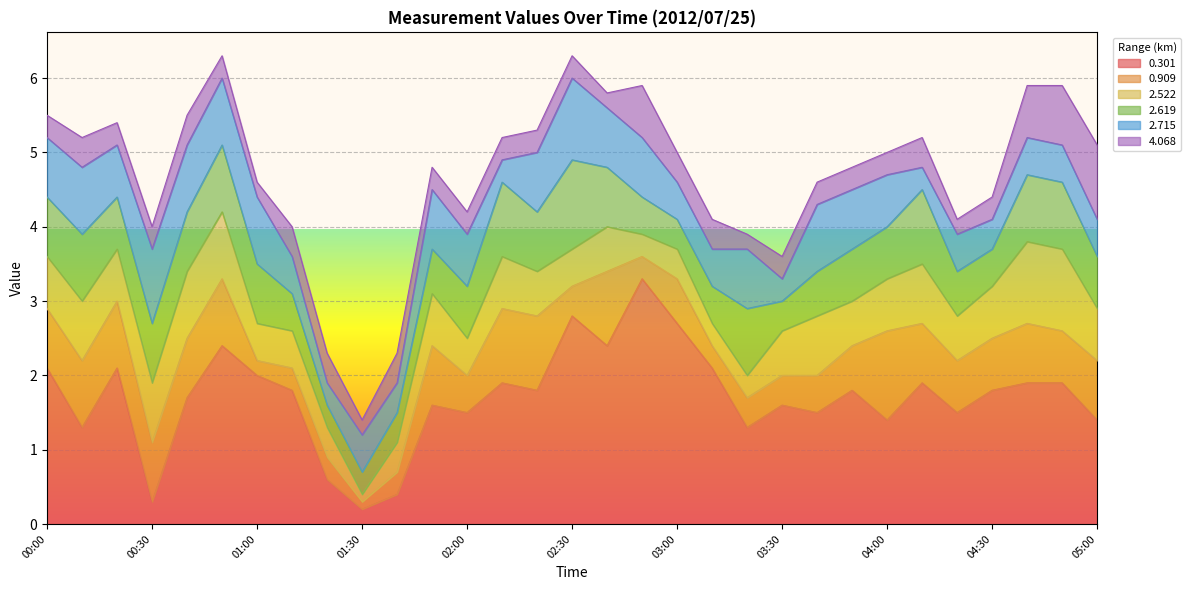

What is the sum of all 0.909 values?

19.8